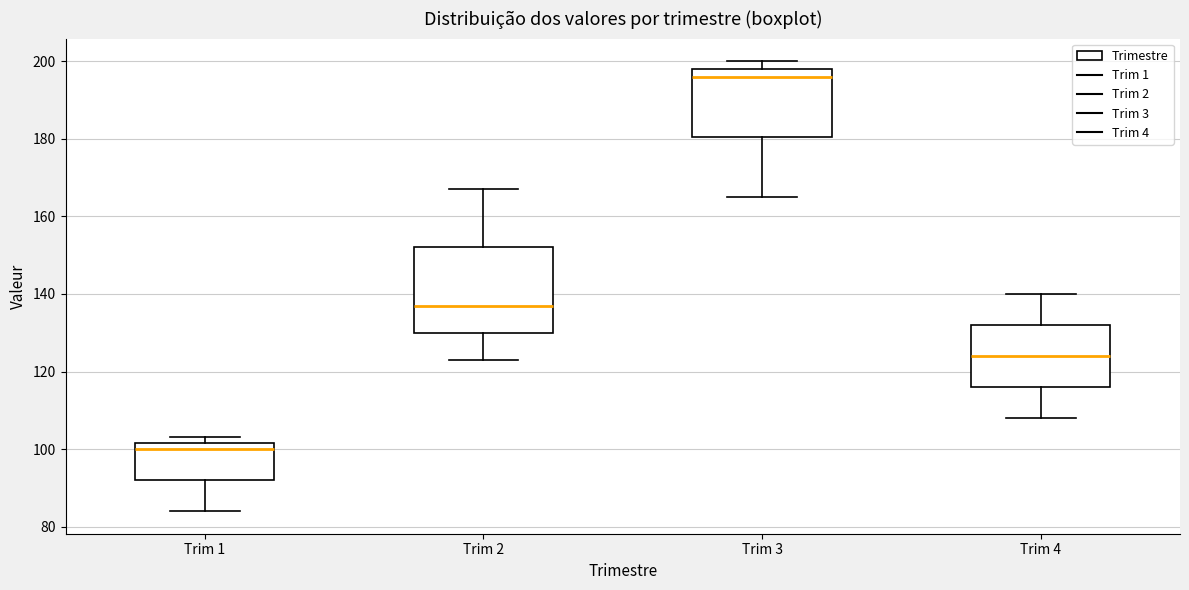

Reading left to right, read every box against the y-axis: the position of its median line, the range the box covers, and the ends of its whiskers. The values are not printed on the chart, so give them approximately, as read against the axis.

Trim 1: median 100, box 92 to 102, whiskers 84 to 104
Trim 2: median 138, box 130 to 152, whiskers 124 to 168
Trim 3: median 196, box 180 to 198, whiskers 166 to 200
Trim 4: median 124, box 116 to 132, whiskers 108 to 140